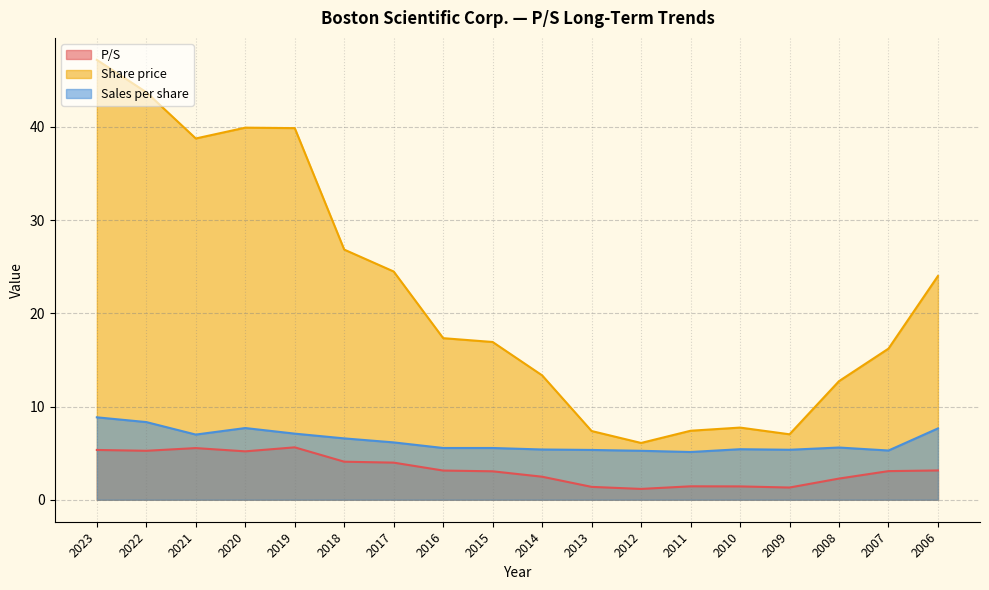

True or false: Share price and P/S intersect in this chart.

False